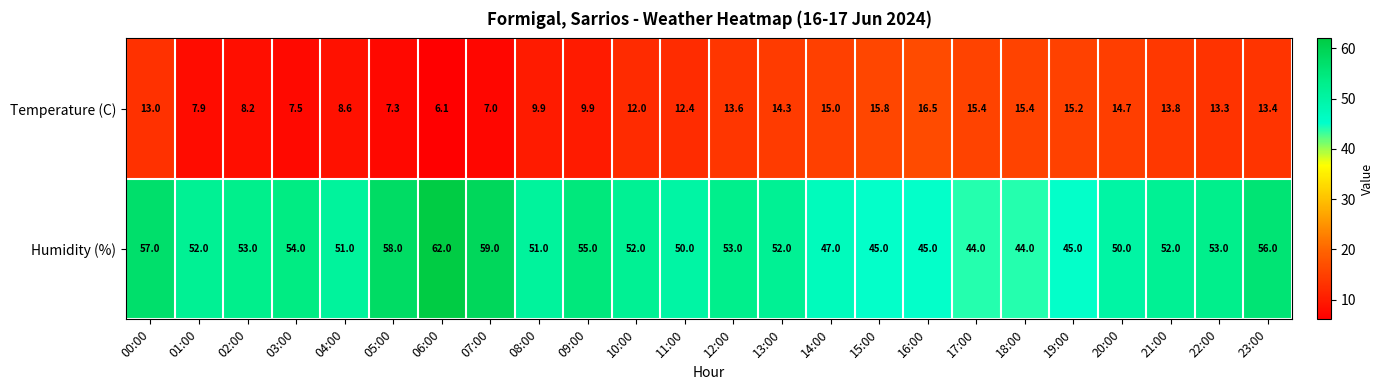

The value of Humidity (%) at 11:00 is 50.0. True or false?

True